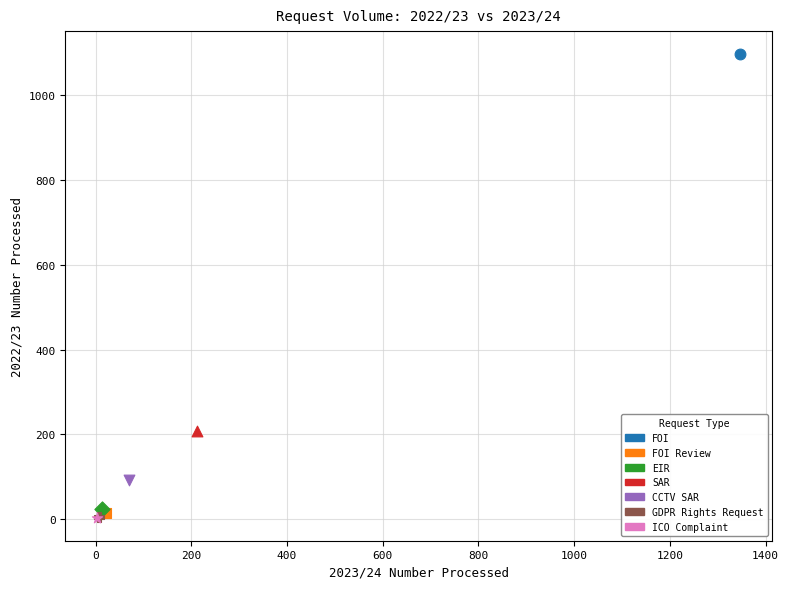

What are all the series names shown in the legend?

FOI, FOI Review, EIR, SAR, CCTV SAR, GDPR Rights Request, ICO Complaint